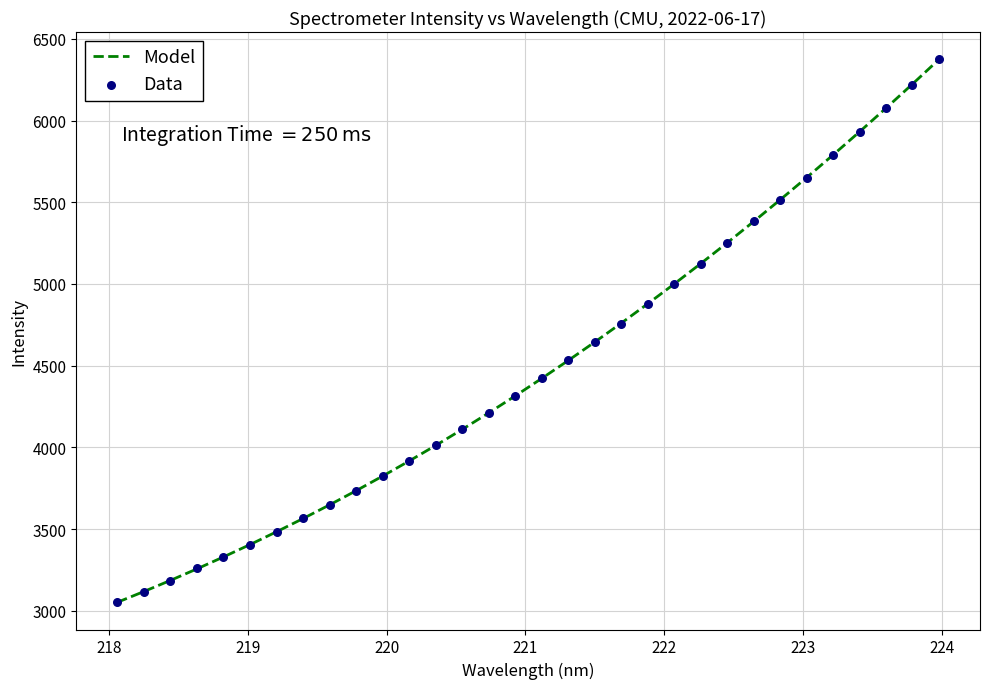

Which series reaches the minimum Y coordinate?

Data